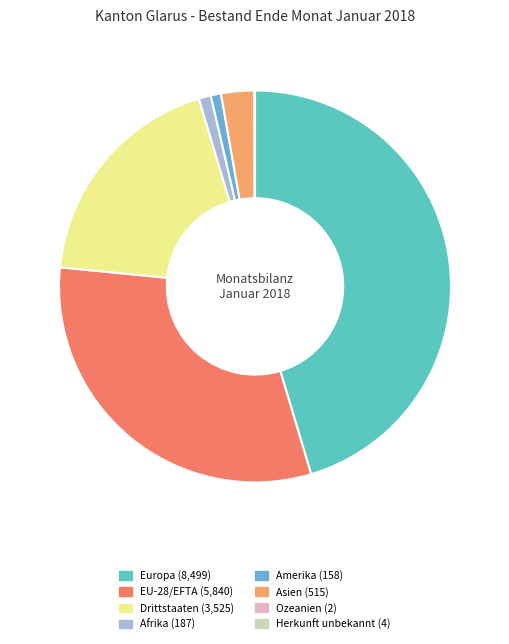

How many slices are in this pie chart?

8